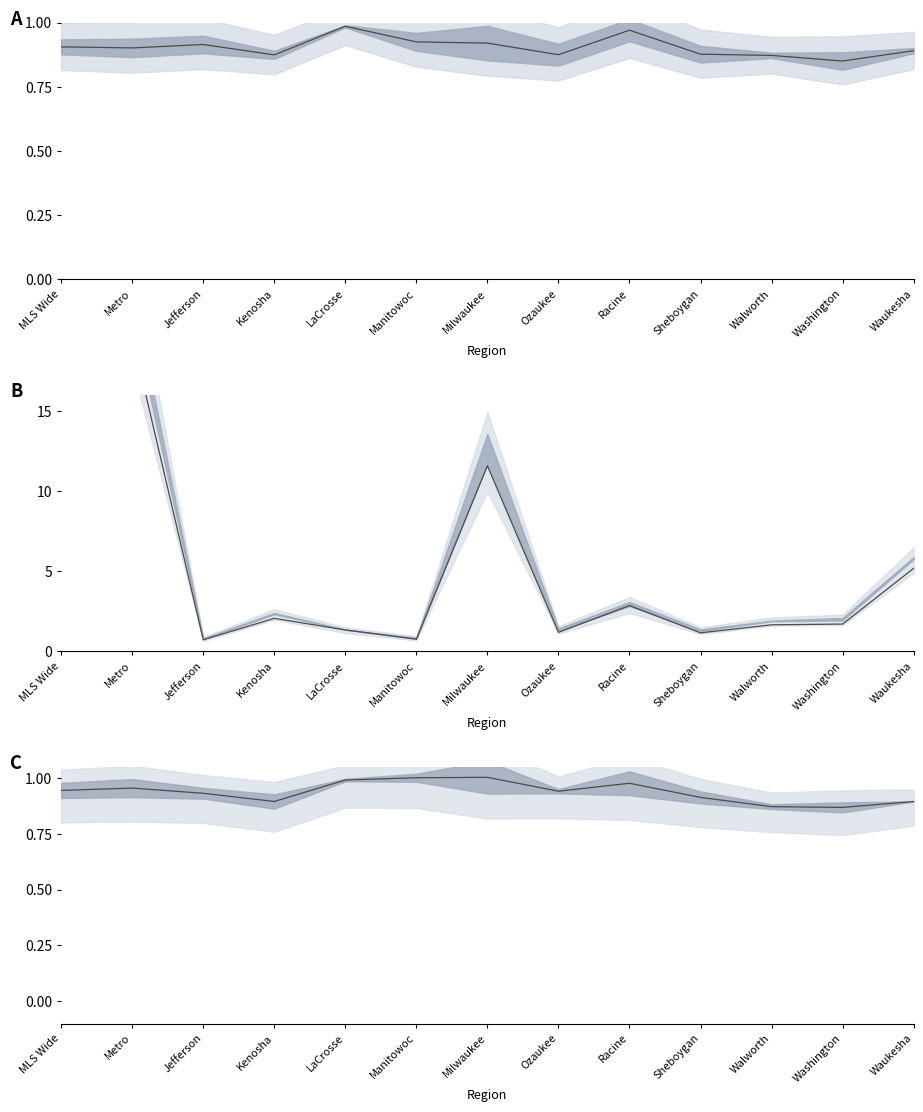

Reading left to right, list all the values displayed in this chart.

New mid ratio: 0.9	0.9	0.9	0.9	1.0	0.9	0.9	0.9	1.0	0.9	0.9	0.8	0.9
New 22 (thousands): 32.7	19.6	0.7	2.1	1.3	0.8	11.6	1.2	2.9	1.2	1.7	1.7	5.2
Sold mid ratio: 0.9	1.0	0.9	0.9	1.0	1.0	1.0	0.9	1.0	0.9	0.9	0.9	0.9